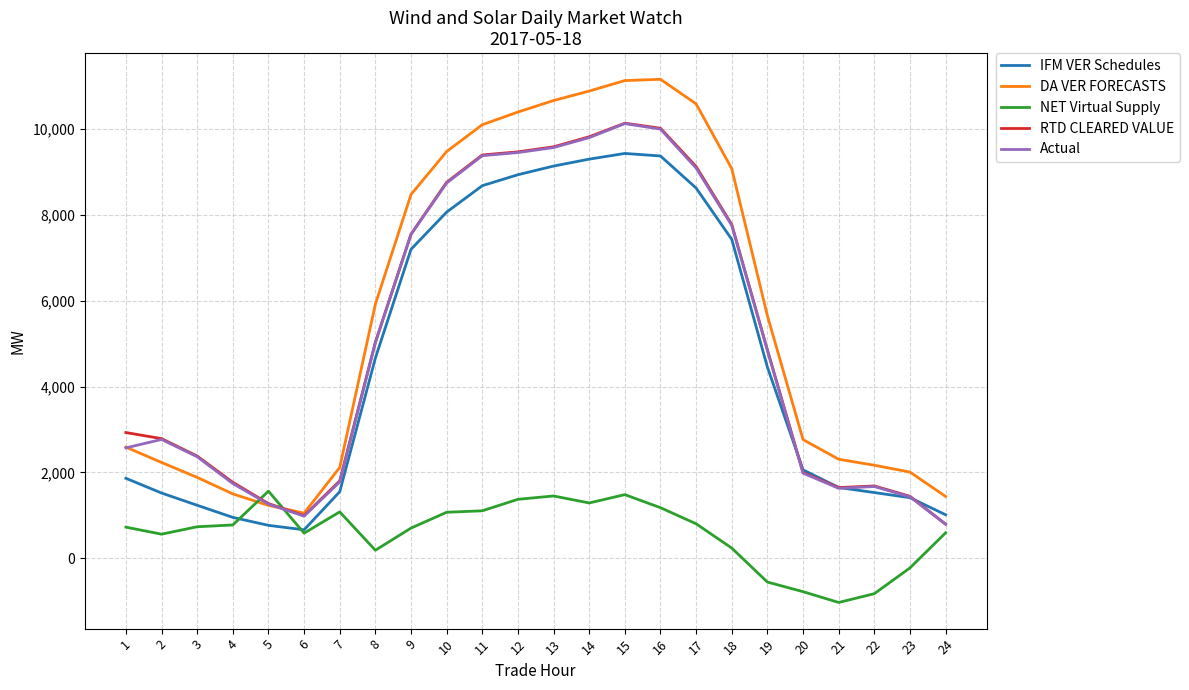

What is the sum of the Actual values at 2 and 13?

12335.8